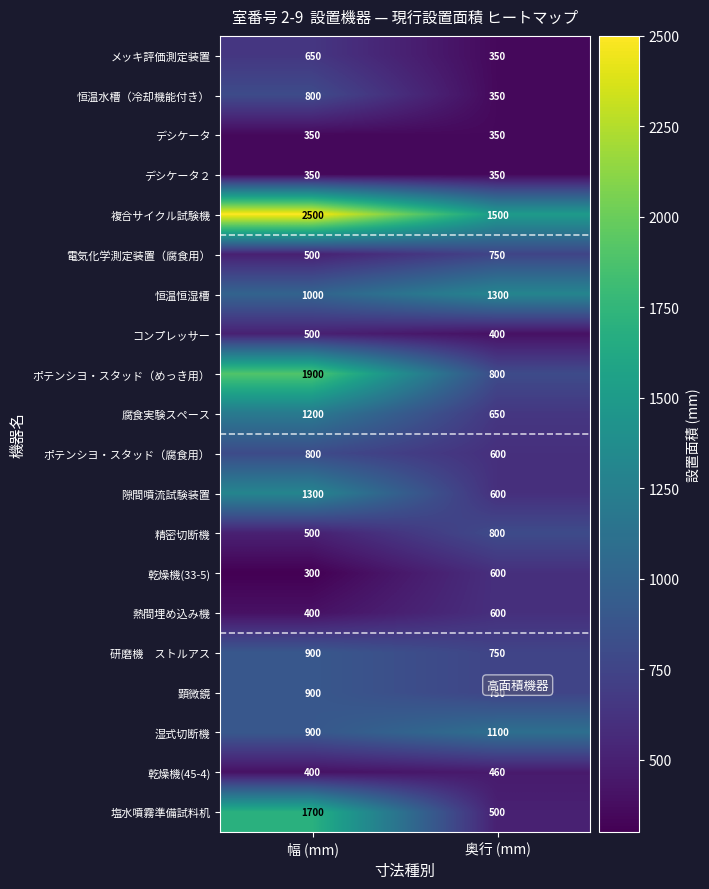

The value of 精密切断機 at 幅 (mm) is 193. True or false?

False